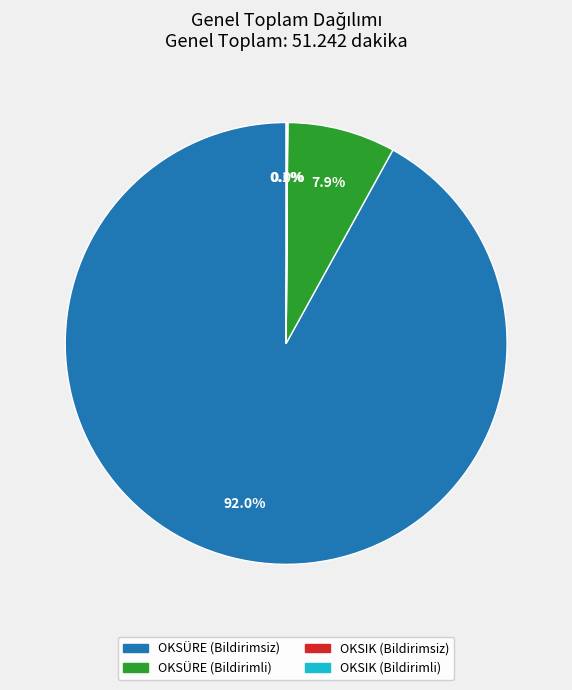

What percentage is NOT represented by OKSÜRE (Bildirimli)?

92.1%